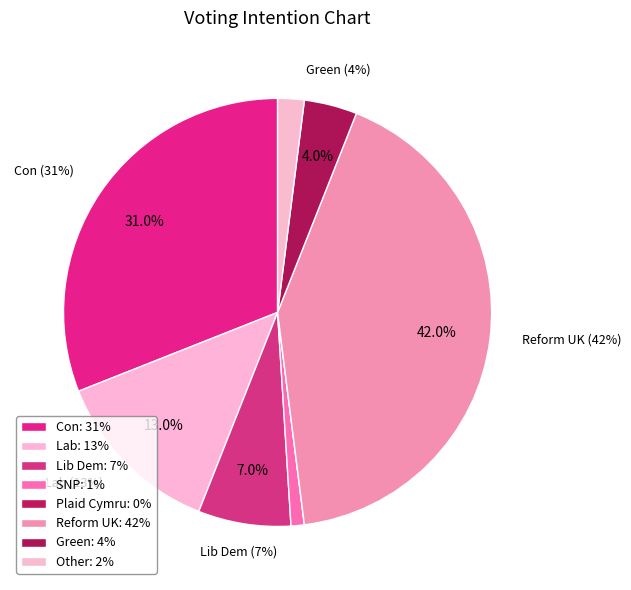

How many slices are in this pie chart?

8